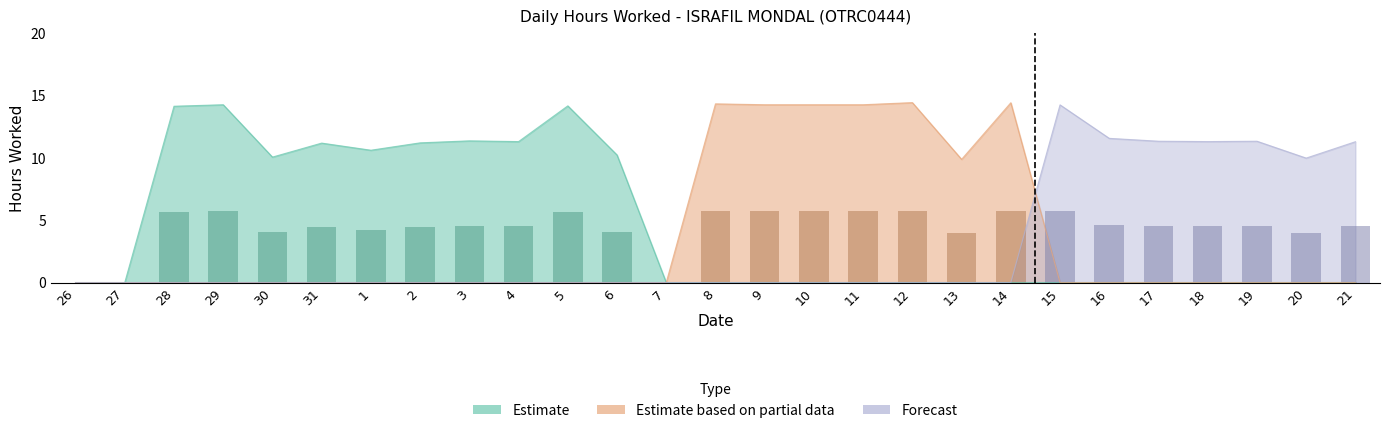

Which label corresponds to the smallest value in the chart?

26